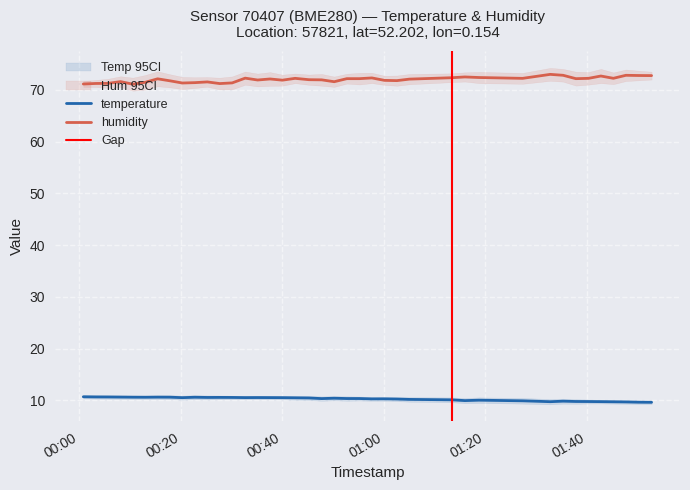

How many interior local peaks does the humidity series have?

11